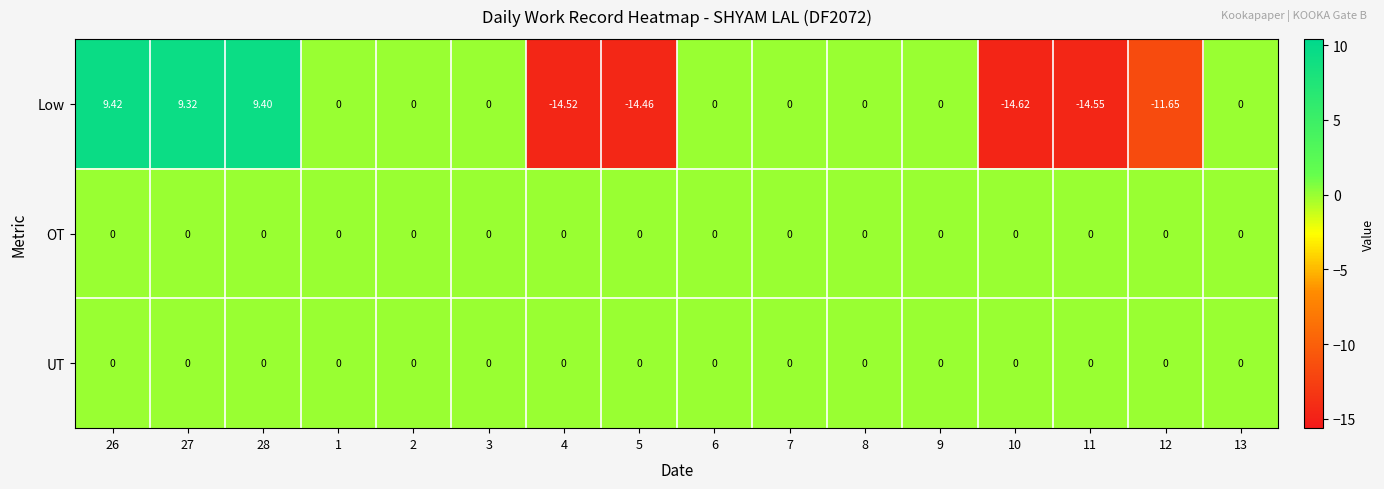

Between 1 and 5, which series saw the biggest shift?

Low